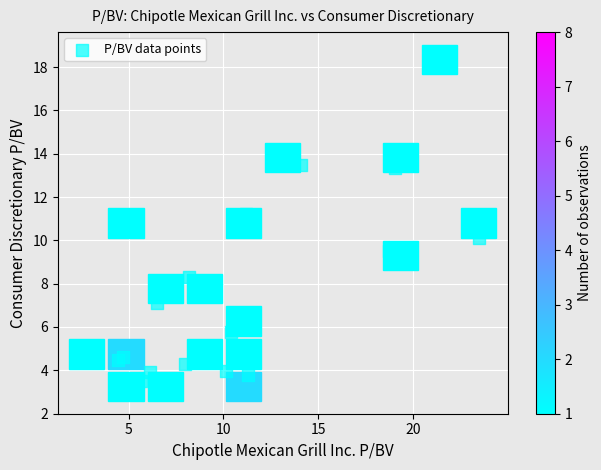

What is the range of Y values (max minus min)?

14.6